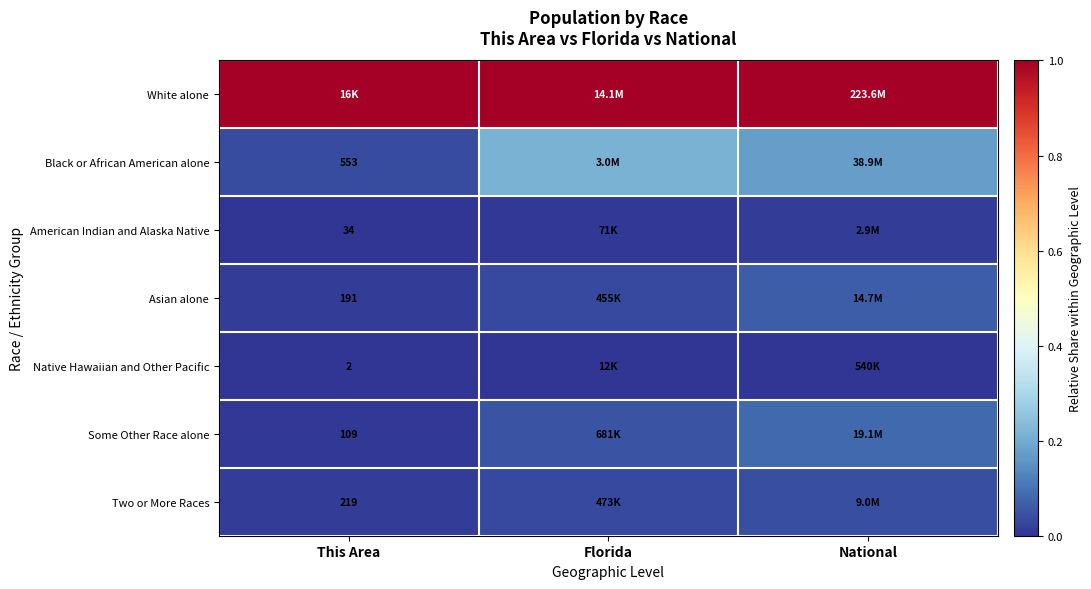

At which category is the sum across all series the highest?

National